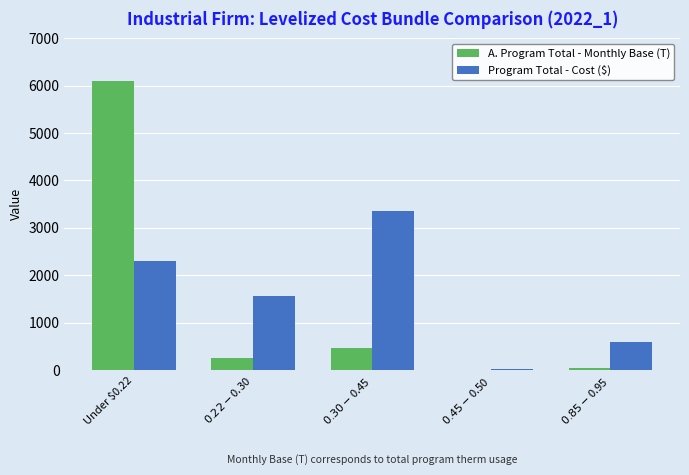

What is the sum of all Program Total - Cost ($) values?

7847.4